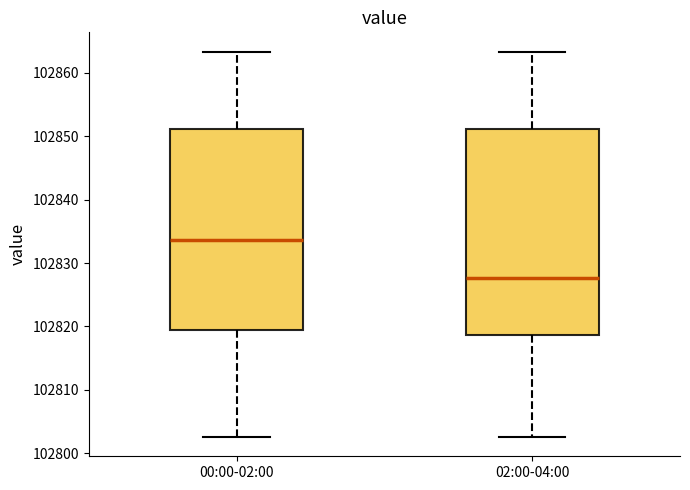

Reading left to right, read every box against the y-axis: the position of its median line, the range the box covers, and the ends of its whiskers. The values are not printed on the chart, so give them approximately, as read against the axis.

00:00-02:00: median 102834, box 102819 to 102851, whiskers 102803 to 102863
02:00-04:00: median 102828, box 102819 to 102851, whiskers 102803 to 102863